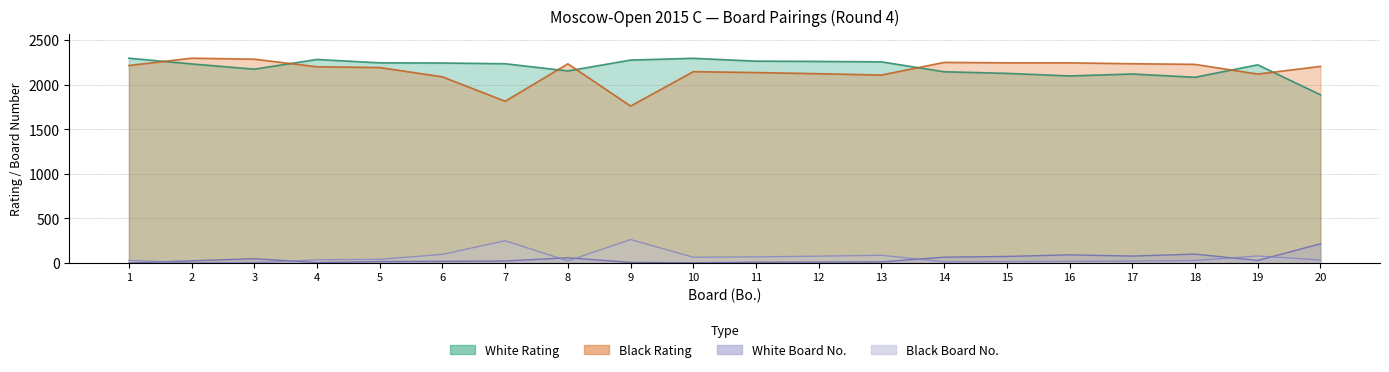

Reading left to right, extract all data points from this chart.

White Rating: 1=2298	2=2234	3=2175	4=2284	5=2246	6=2244	7=2236	8=2155	9=2277	10=2297	11=2265	12=2262	13=2257	14=2146	15=2128	16=2099	17=2121	18=2084	19=2224	20=1888
Black Rating: 1=2216	2=2298	3=2287	4=2202	5=2193	6=2089	7=1815	8=2235	9=1761	10=2147	11=2137	12=2124	13=2109	14=2251	15=2246	16=2246	17=2236	18=2229	19=2120	20=2206
White No: 1=1	2=25	3=49	4=5	5=17	6=19	7=23	8=59	9=7	10=3	11=9	12=11	13=13	14=66	15=74	16=92	17=78	18=100	19=29	20=216
Black No: 1=30	2=2	3=4	4=36	5=42	6=97	7=250	8=24	9=263	10=65	11=69	12=77	13=87	14=14	15=16	16=18	17=22	18=28	19=79	20=34